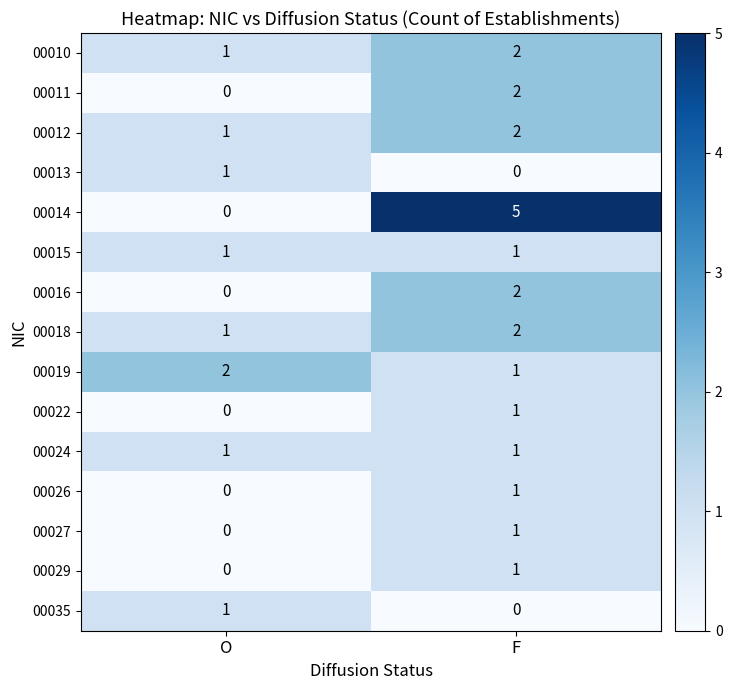

What is the difference between the 00014 values at O and F?

5